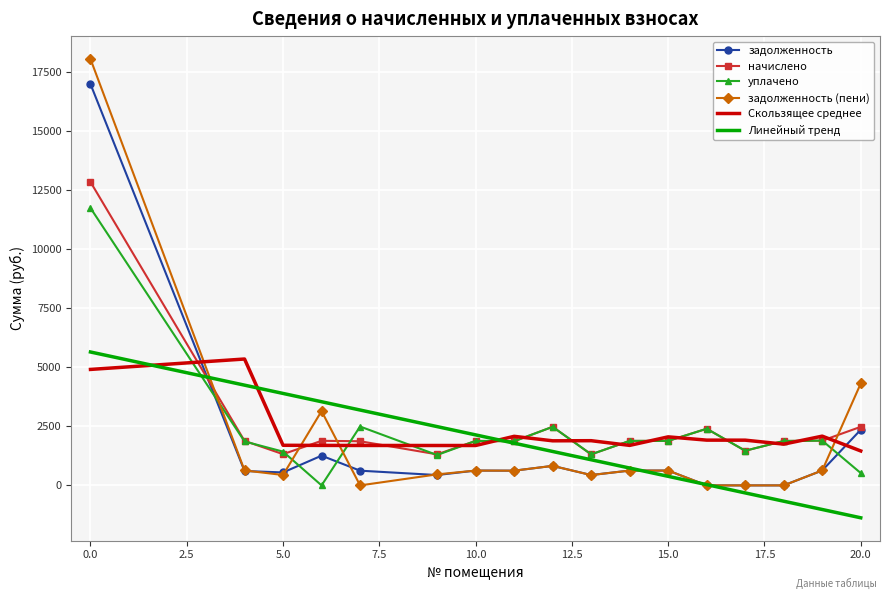

What is the smallest value displayed?

-1372.2